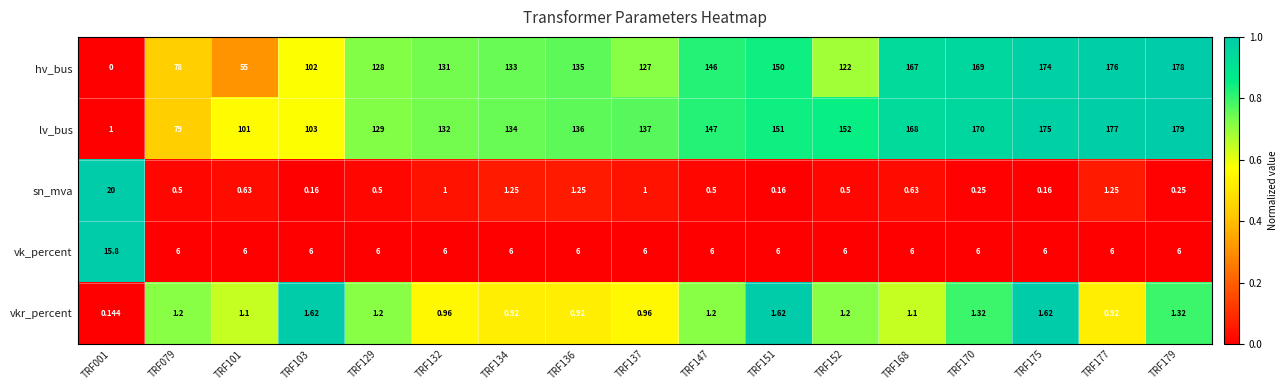

At TRF136, list the series in order from smallest to largest.

vkr_percent, sn_mva, vk_percent, hv_bus, lv_bus